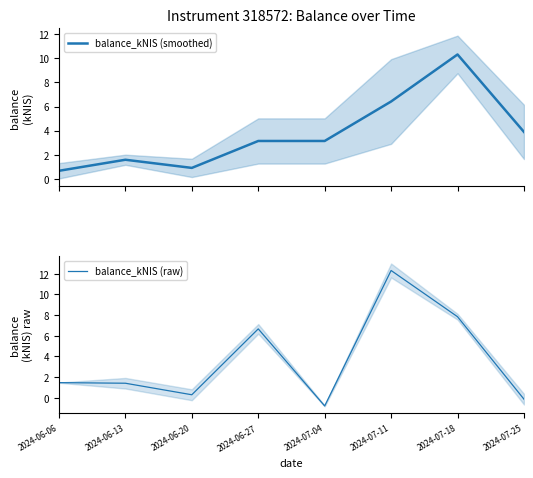

Between 2024-07-04 and 2024-06-20, which is larger?

2024-07-04